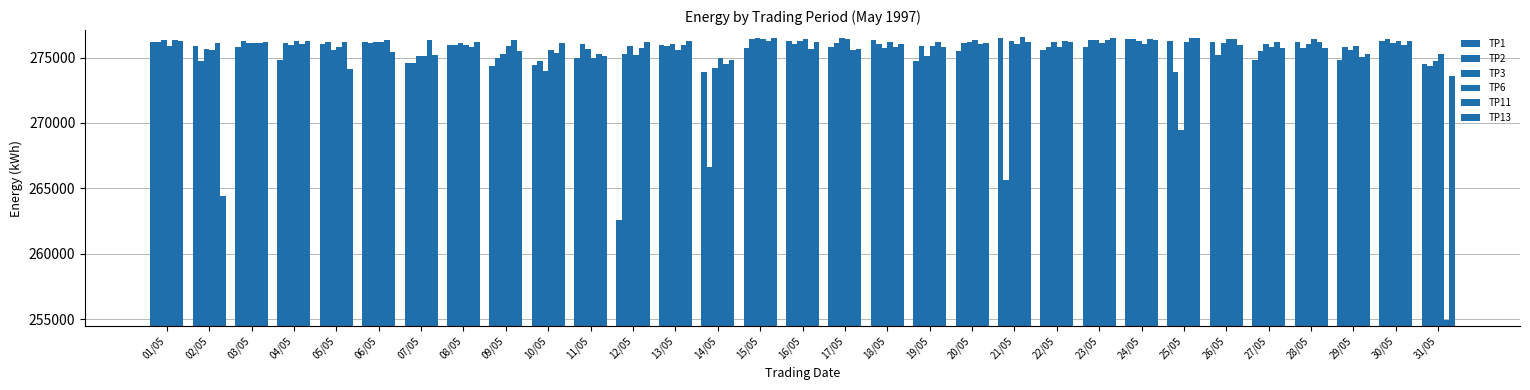

At how many categories does at least one series exceed 255935?

31